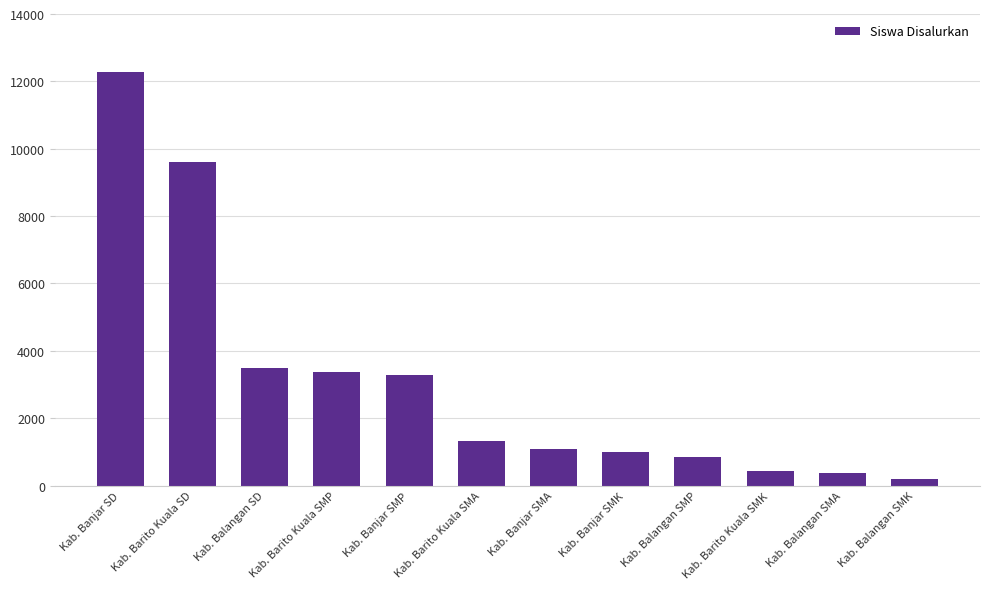

What is the sum of all values?

37284